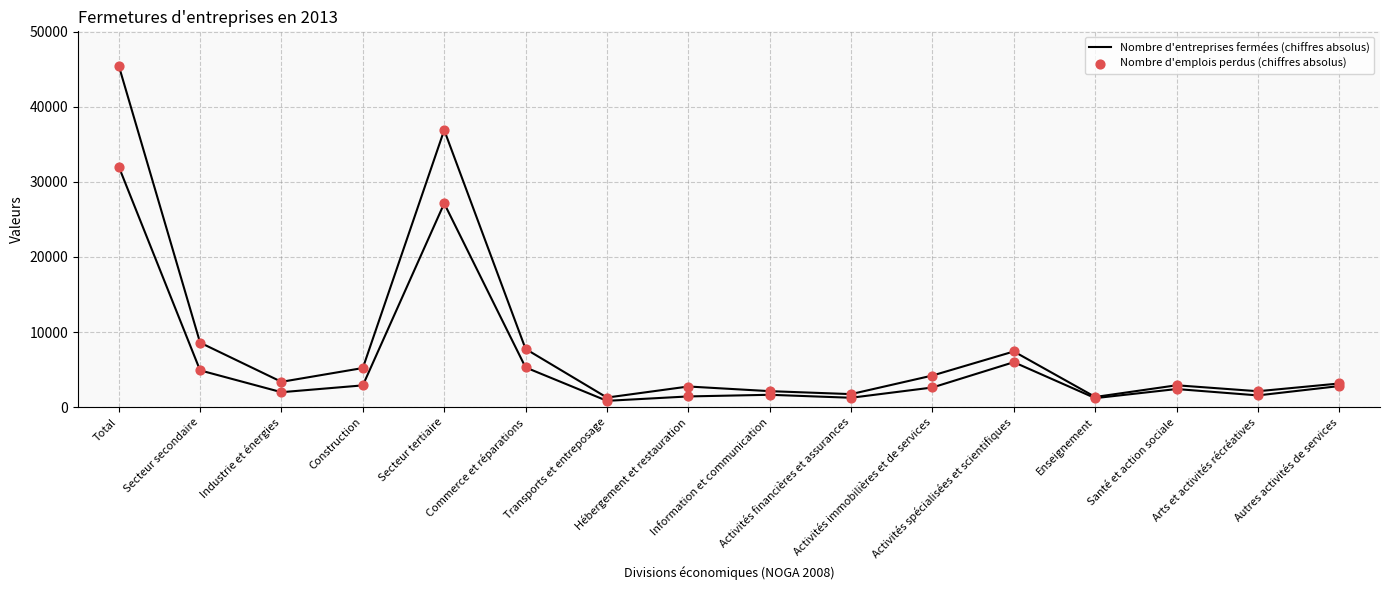

How many lines are shown in the chart?

2